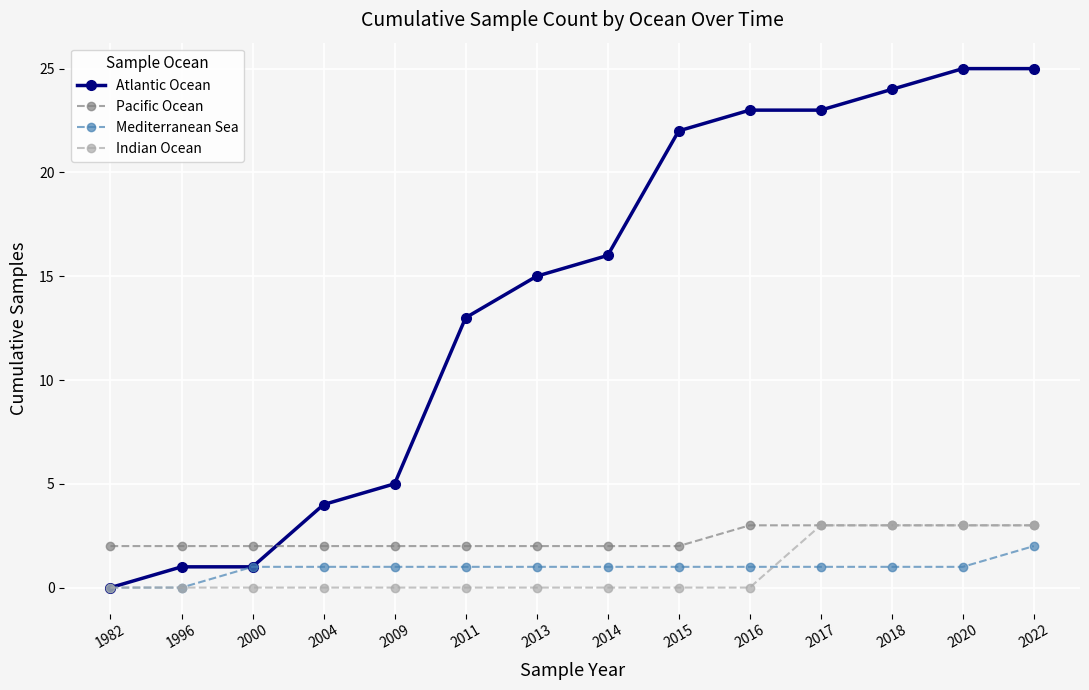

What is the difference between the second highest and second lowest values in the Atlantic Ocean series?

24